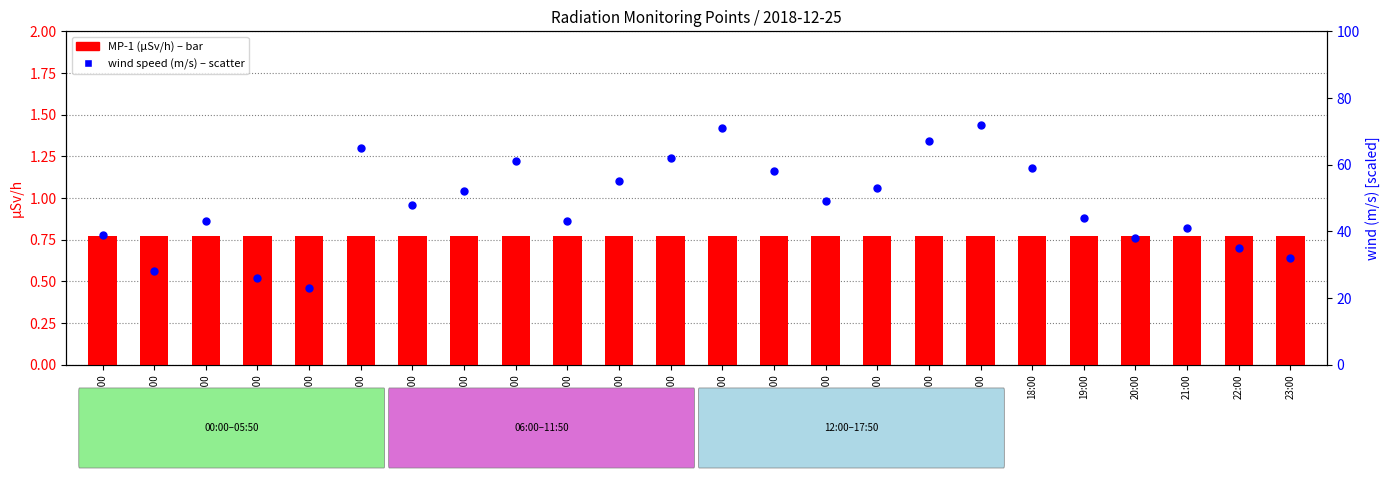

At which category is the sum across all series the highest?

17:00